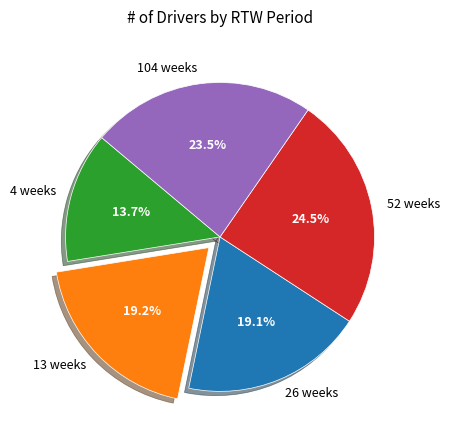

What is the smallest slice in the pie chart?

4 weeks